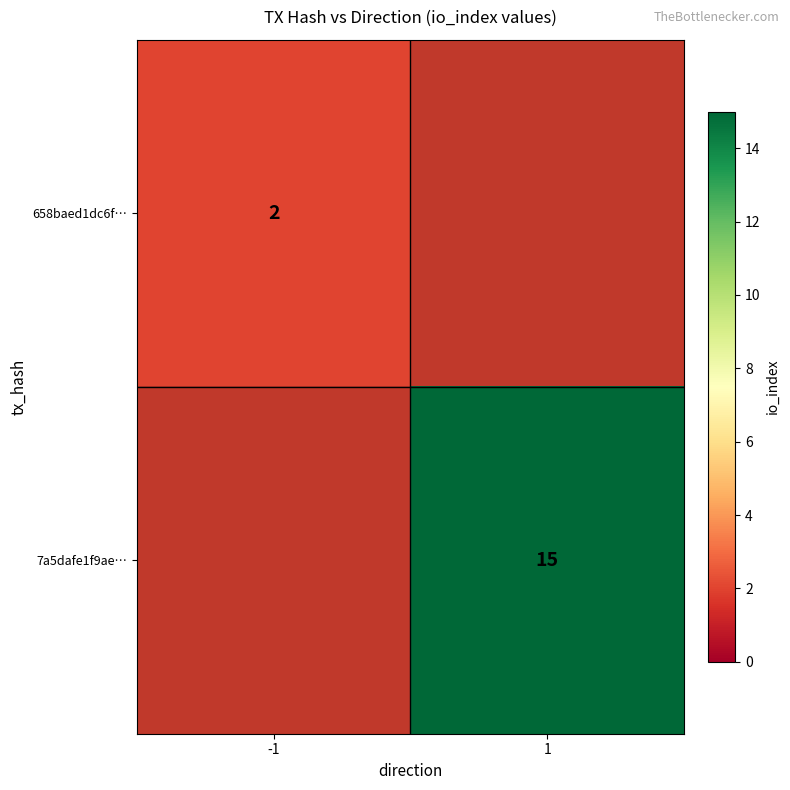

Between 1 and -1, which is larger?

-1